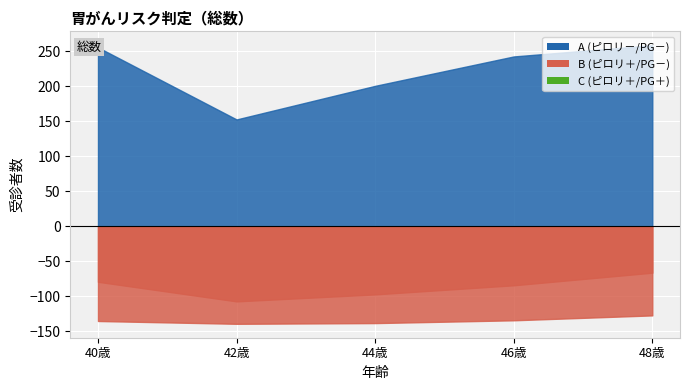

Reading left to right, transcribe all the data shown in this chart.

A (ピロリ－/PG－): 40歳=255.6	42歳=152.6	44歳=200.6	46歳=242.6	48歳=258.6
B (ピロリ＋/PG－): 40歳=-79.4	42歳=-107.4	44歳=-97.4	46歳=-84.4	48歳=-66.4
C (ピロリ＋/PG＋): 40歳=-135.4	42歳=-139.4	44歳=-138.4	46歳=-134.4	48歳=-127.4